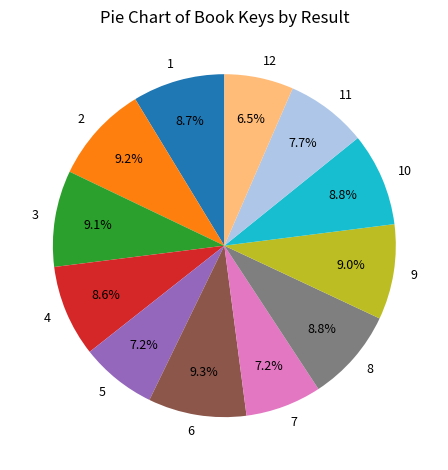

To the nearest percent, what is the average slice percentage?

8%